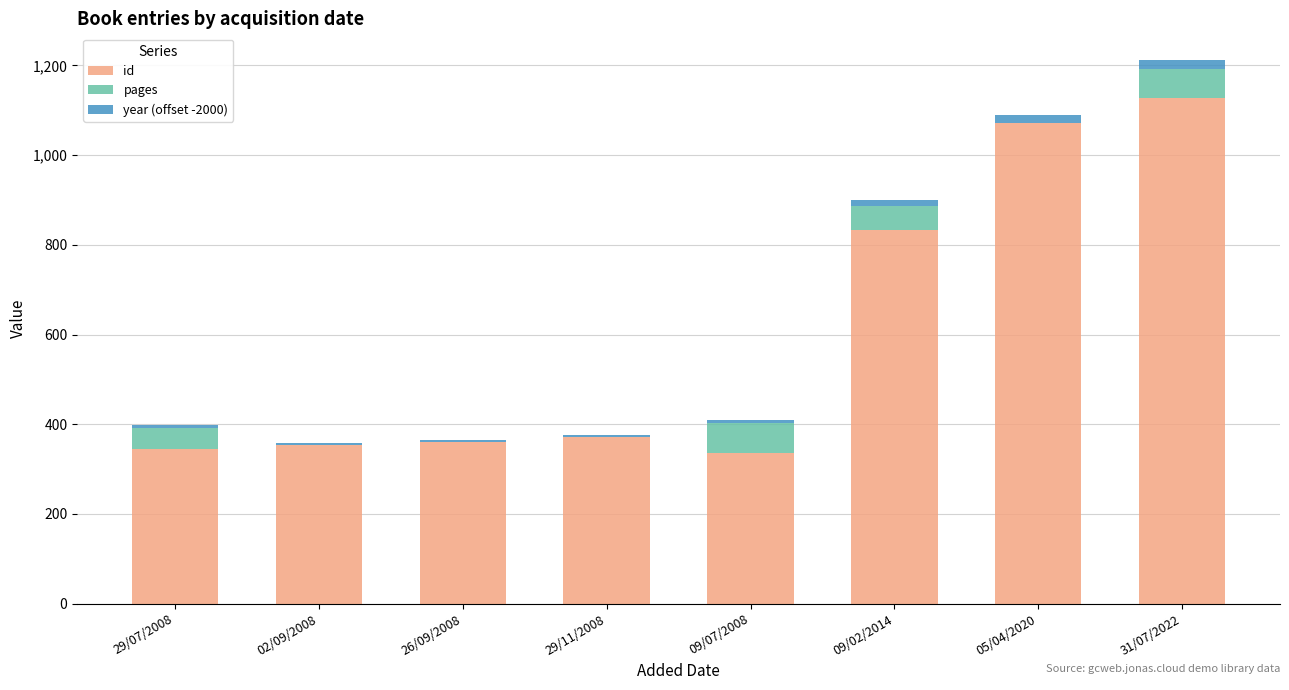

Count the number of categories in the chart.

8